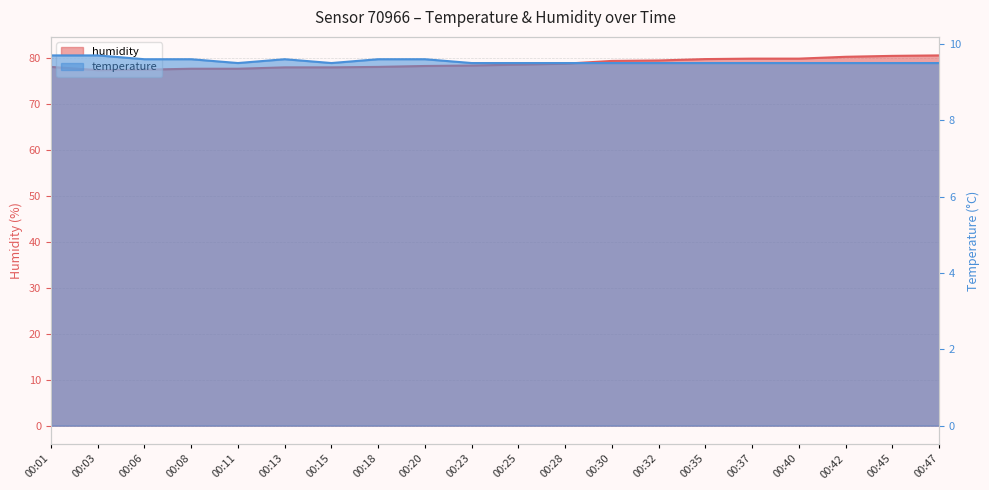

What is the lowest value of the temperature series?

9.5